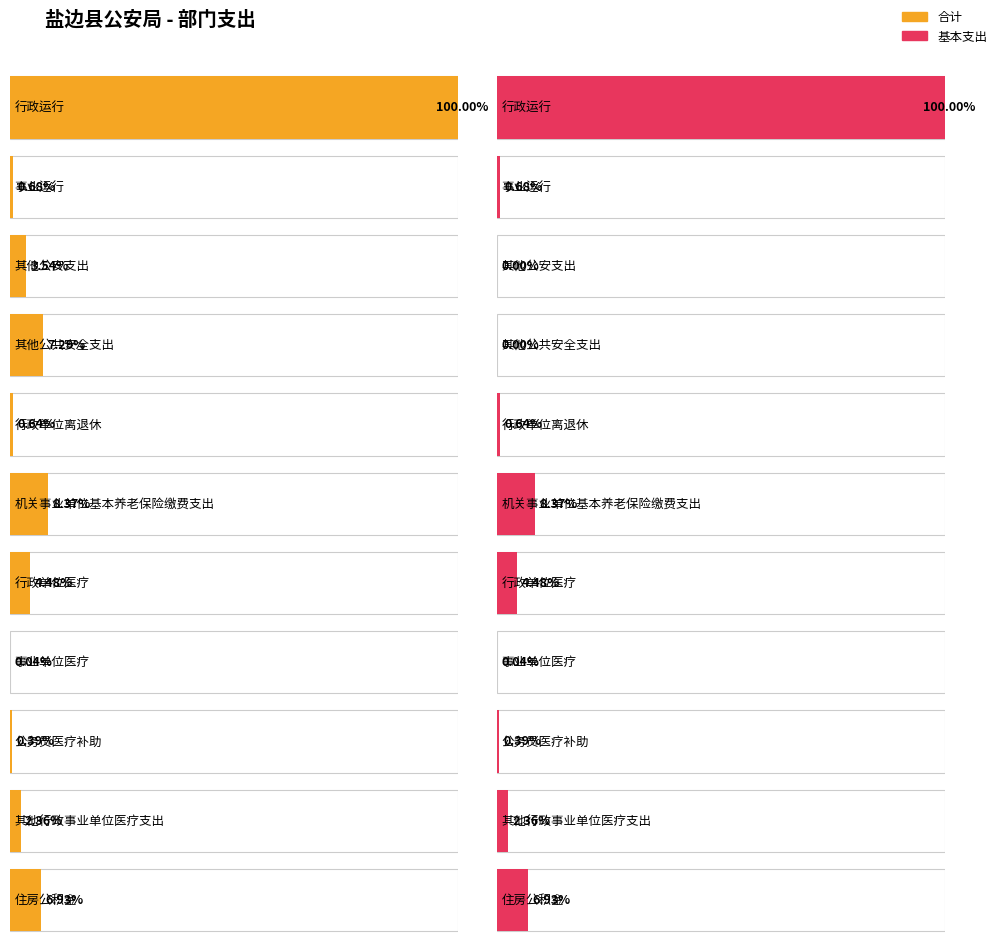

What is the sum of all 合计 values?

78080561.0